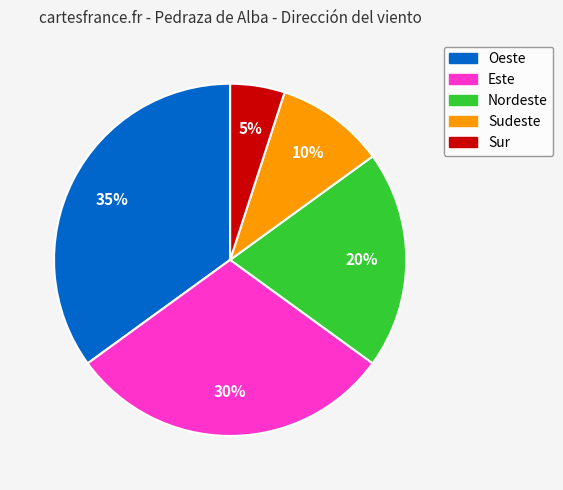

To the nearest percent, what is the average slice percentage?

20%